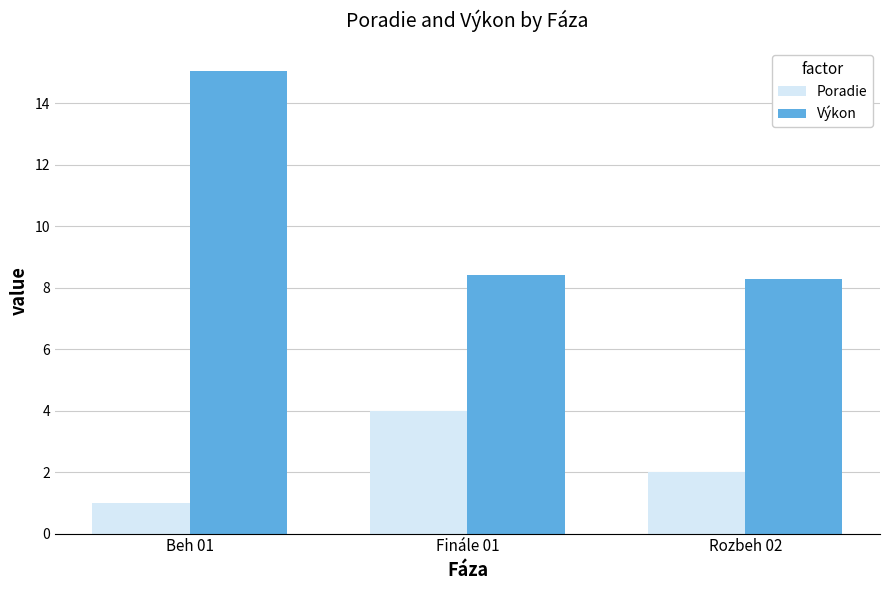

Reading left to right, extract all data points from this chart.

Poradie: Beh 01=1.0	Finále 01=4.0	Rozbeh 02=2.0
Výkon: Beh 01=15.0	Finále 01=8.4	Rozbeh 02=8.3